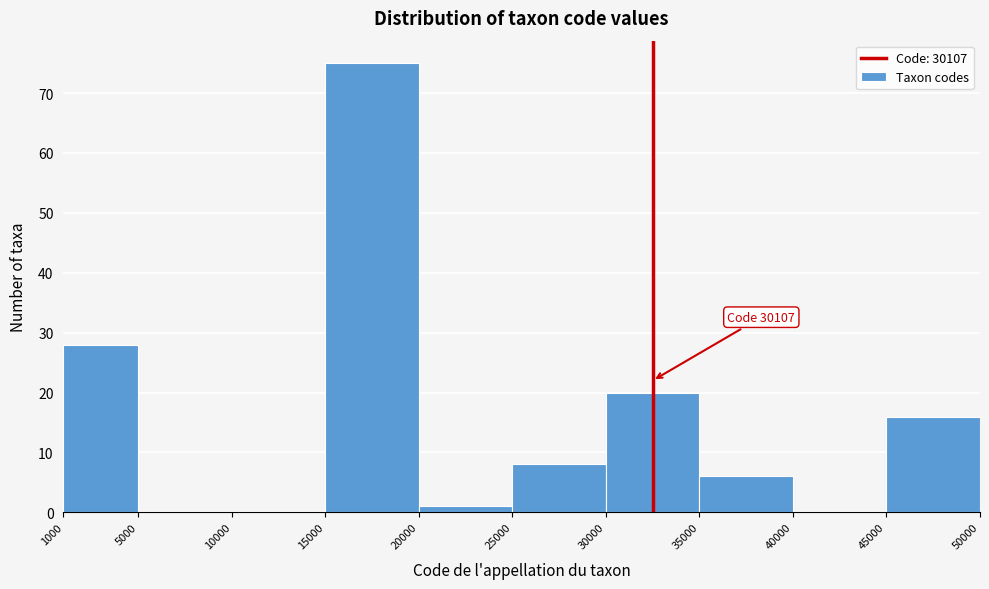

Which range on the x-axis has the tallest bar?

15000 to 20000